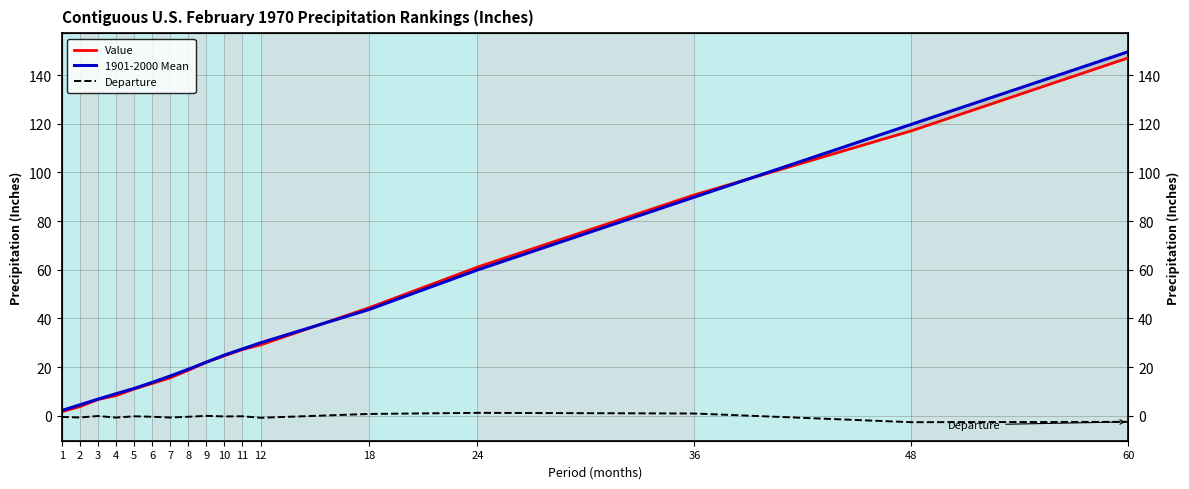

Is this an area chart (filled region under the line)?

No